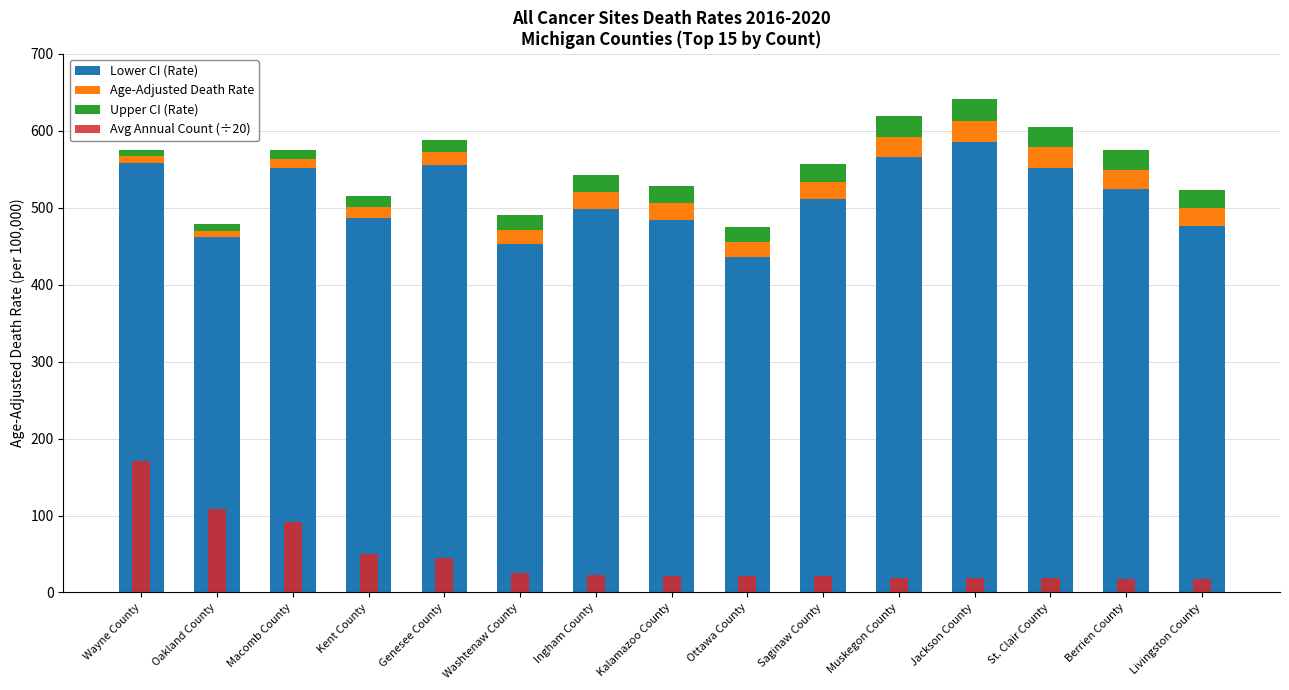

What is the lowest value of the Upper CI (Rate) series?

8.6